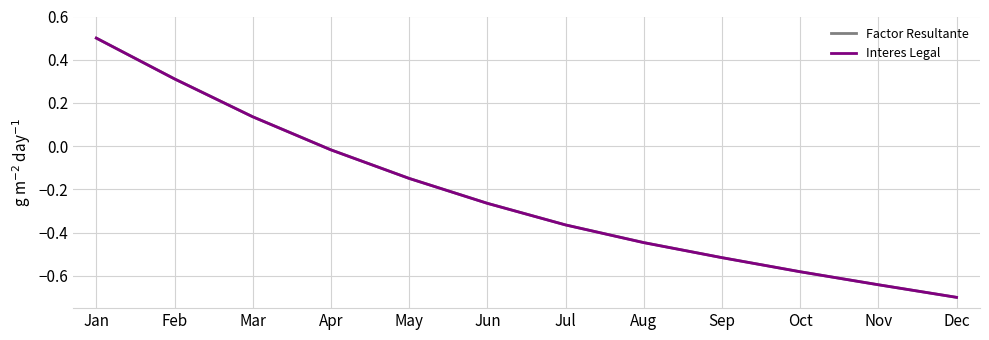

What is the greatest value displayed?

0.5